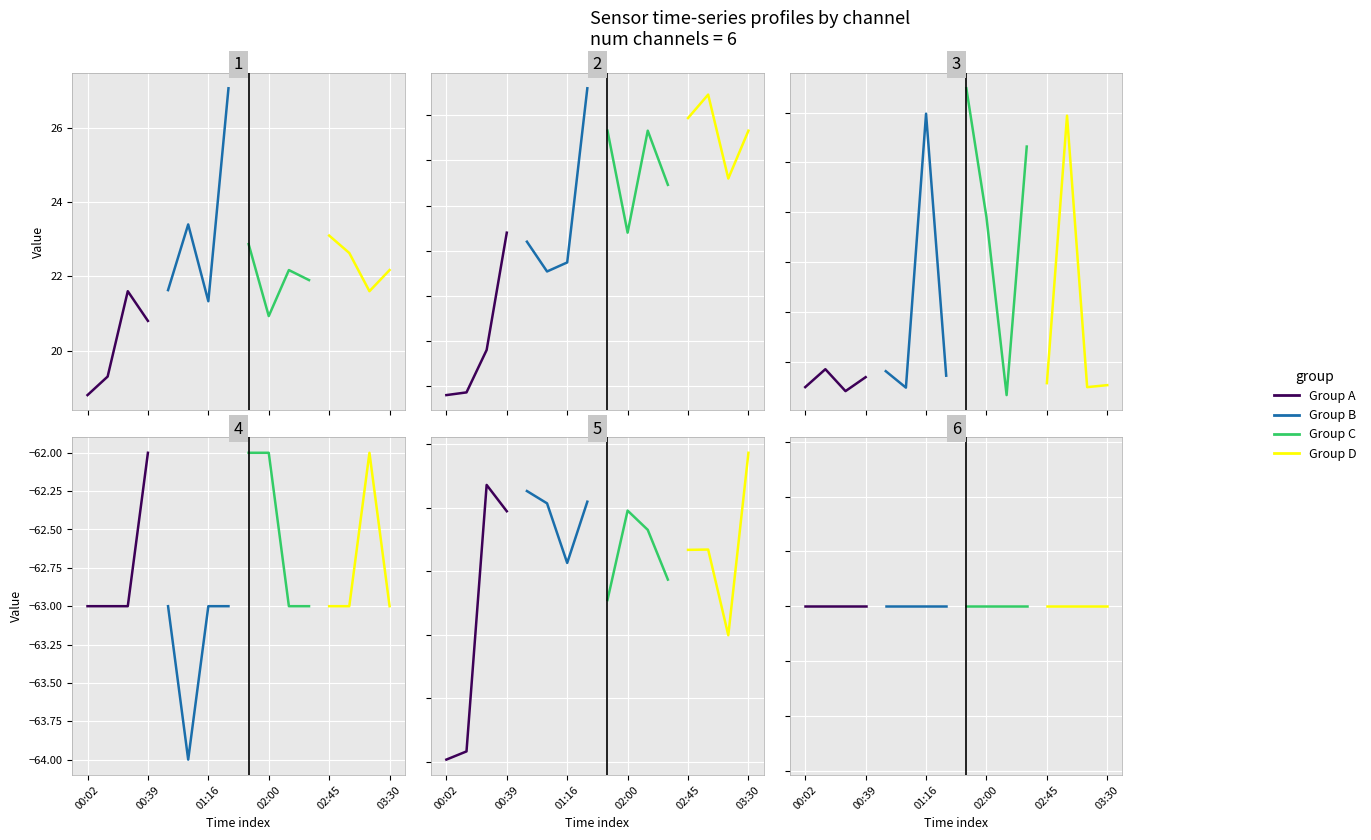

What is the smallest value displayed?

-64.0